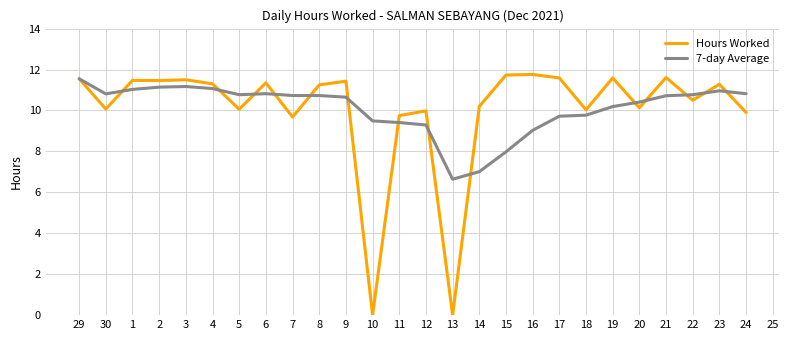

What is the maximum value shown in the chart?

11.8